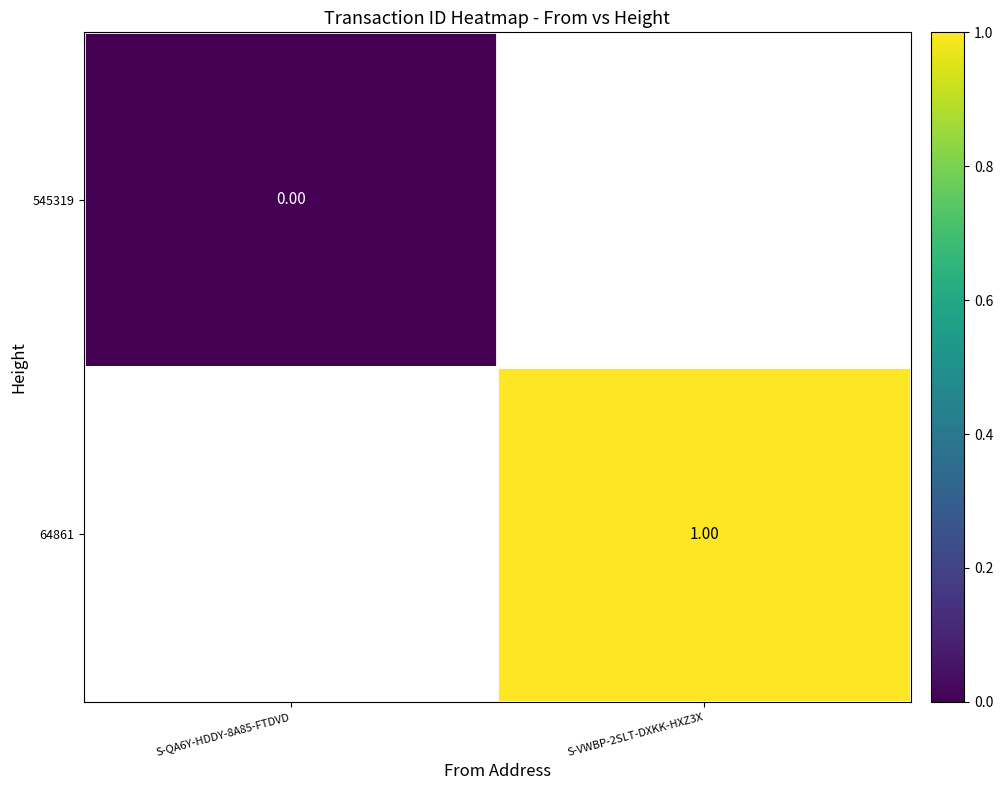

Rank the series at S-QA6Y-HDDY-8A85-FTDVD from lowest to highest value.

545319, 64861